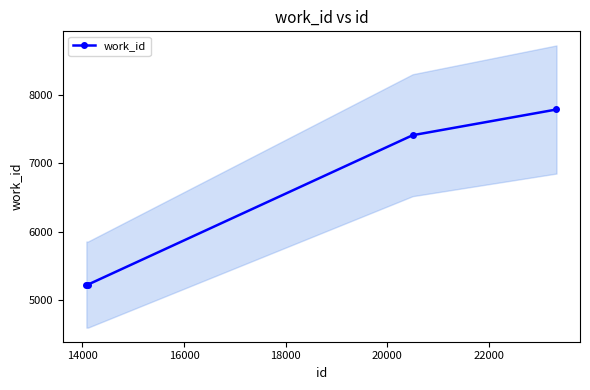

What is the maximum value for work_id?

7782